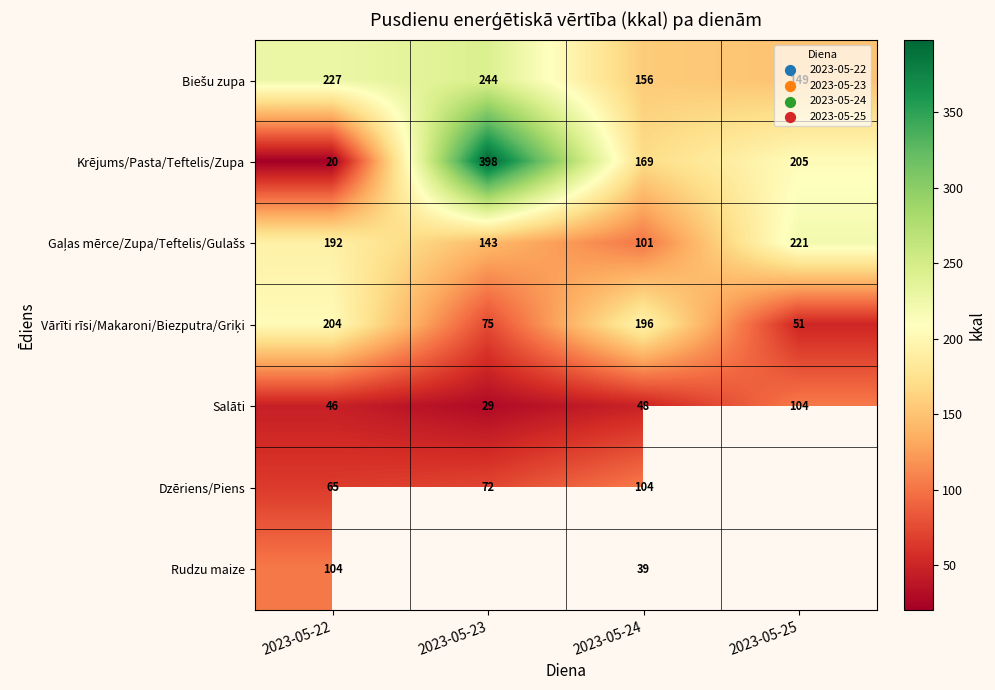

True or false: Krējums/Pasta/Teftelis/Zupa has a value of 205.2 at 2023-05-25.

True